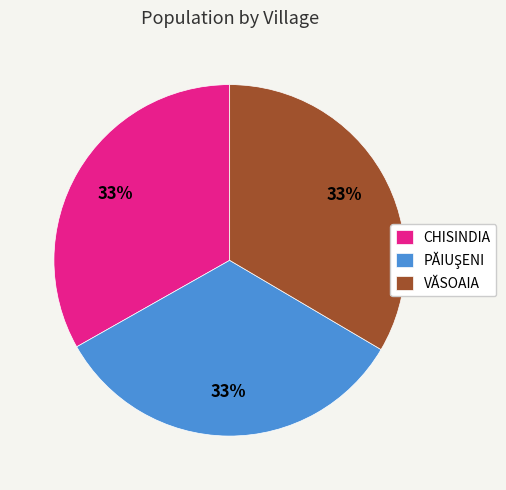

To the nearest percent, what percentage of the pie is CHISINDIA?

33%